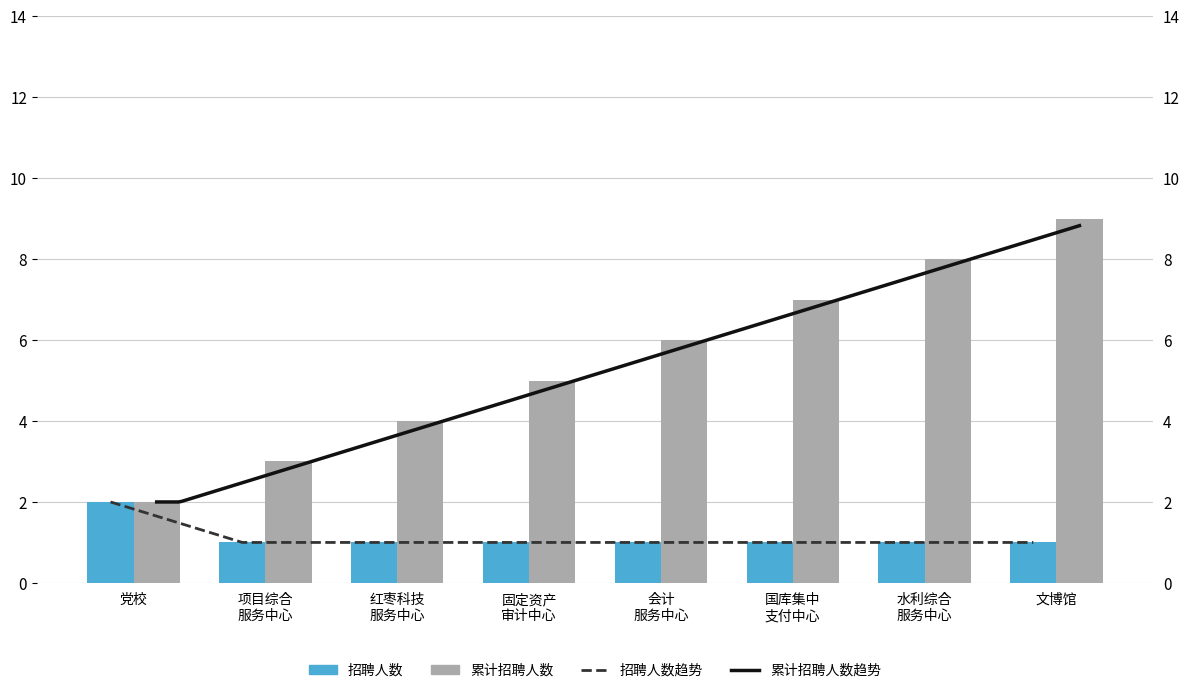

What position from the left is 会计 服务中心?

5